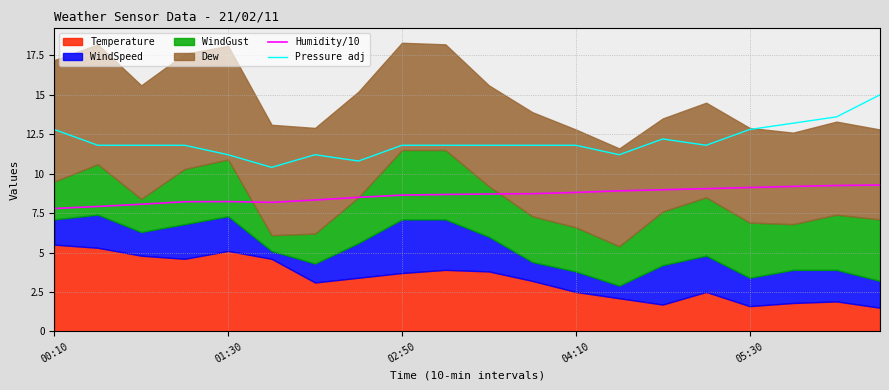

The Pressure adj series shows 11.8 at 04:10. True or false?

True